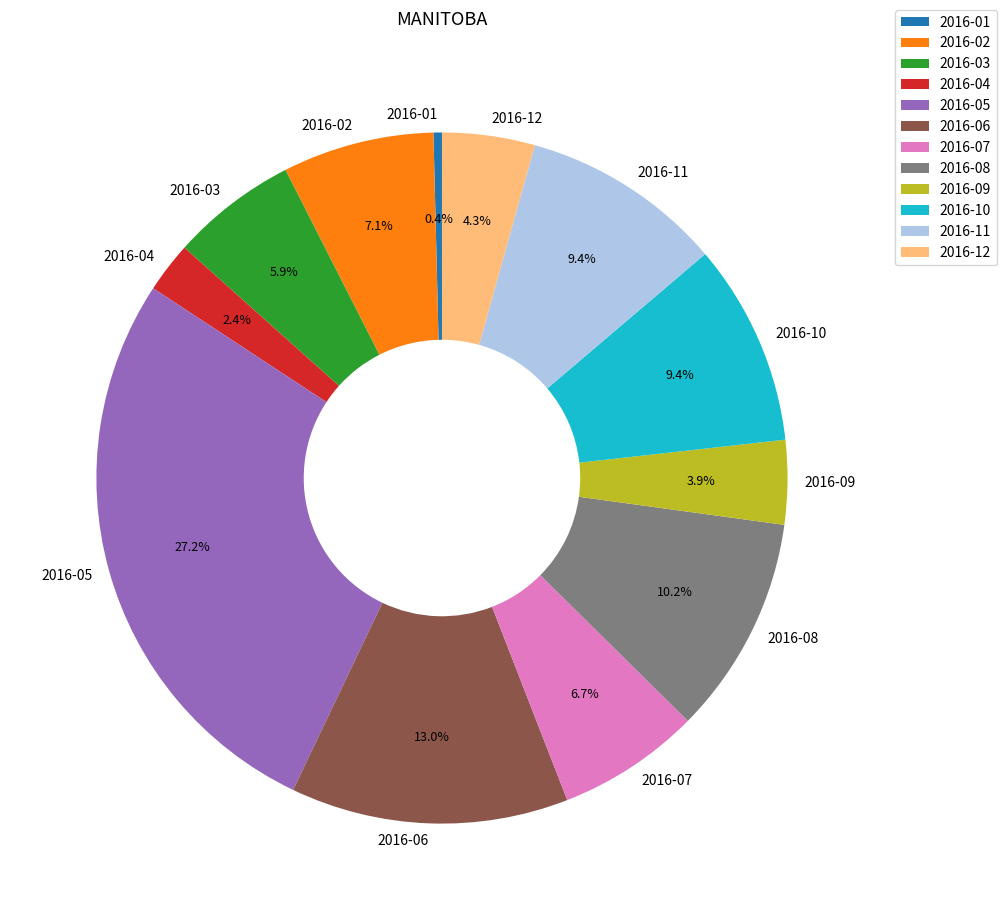

How many slices are in this pie chart?

12